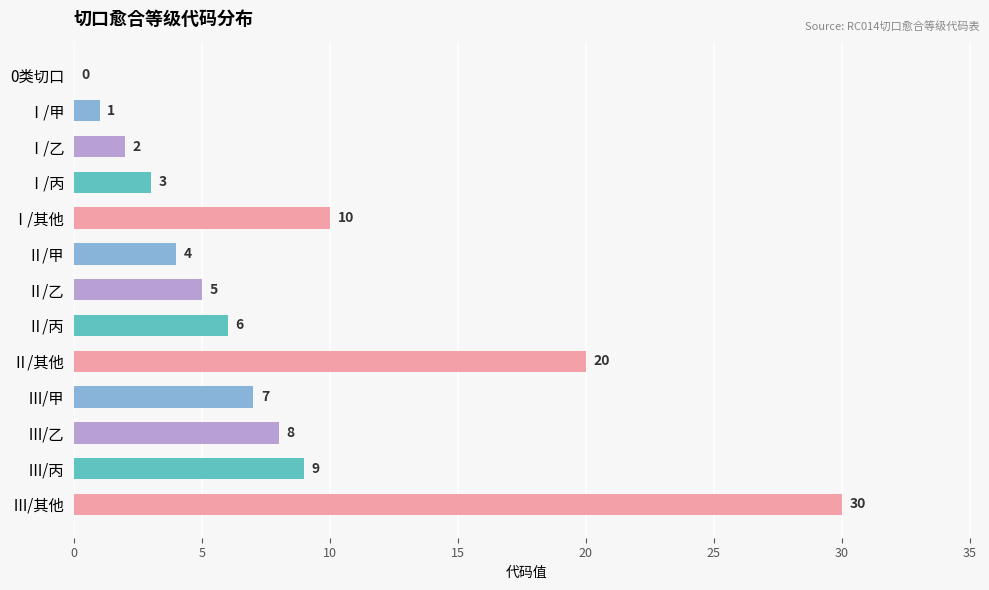

Reading bottom to top, list all the values displayed in this chart.

Ⅲ/其他=30	Ⅲ/丙=9	Ⅲ/乙=8	Ⅲ/甲=7	Ⅱ/其他=20	Ⅱ/丙=6	Ⅱ/乙=5	Ⅱ/甲=4	Ⅰ/其他=10	Ⅰ/丙=3	Ⅰ/乙=2	Ⅰ/甲=1	0类切口=0